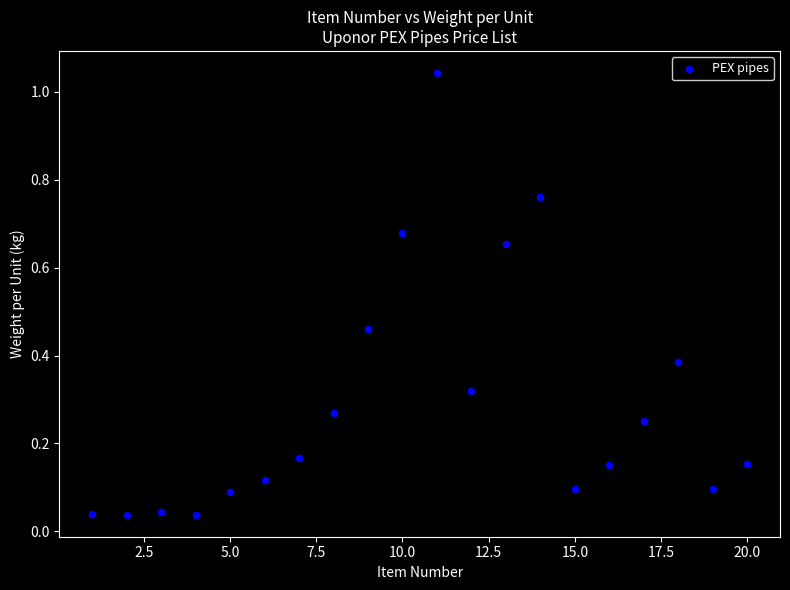

What is the range of X values (max minus min)?

19.0